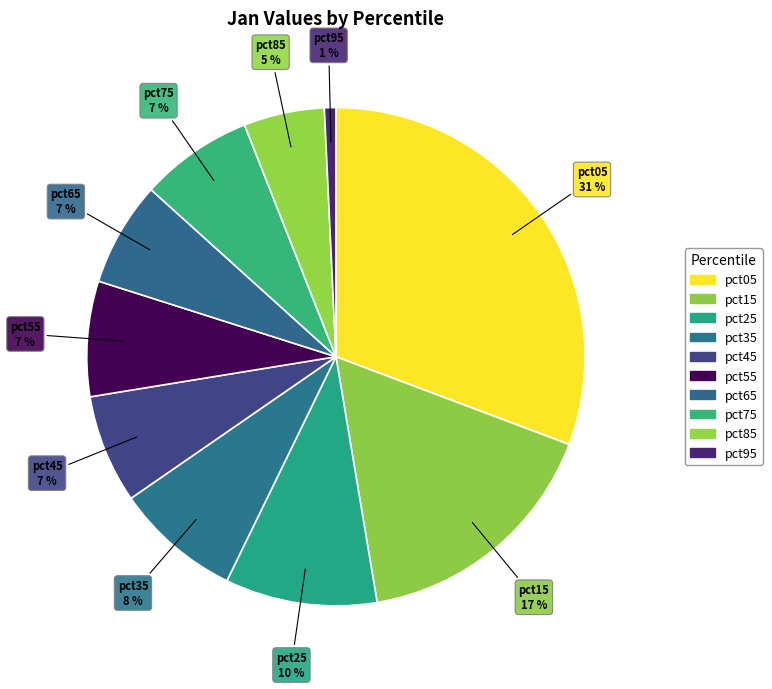

Rank the categories by value from lowest to highest.

pct95, pct85, pct65, pct45, pct75, pct55, pct35, pct25, pct15, pct05